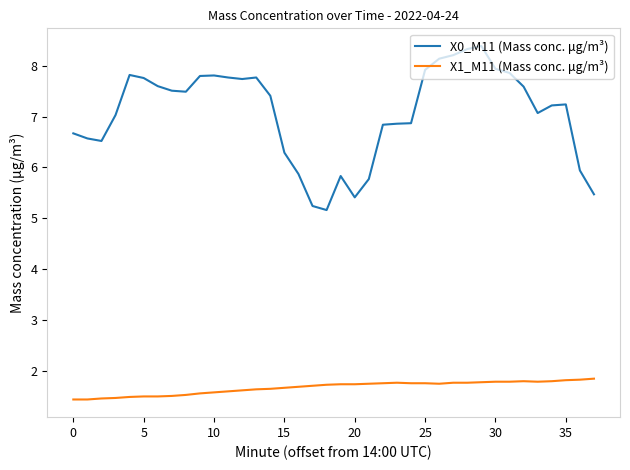

Which series has the largest total across all categories?

X0_M11 (Mass conc. μg/m³)